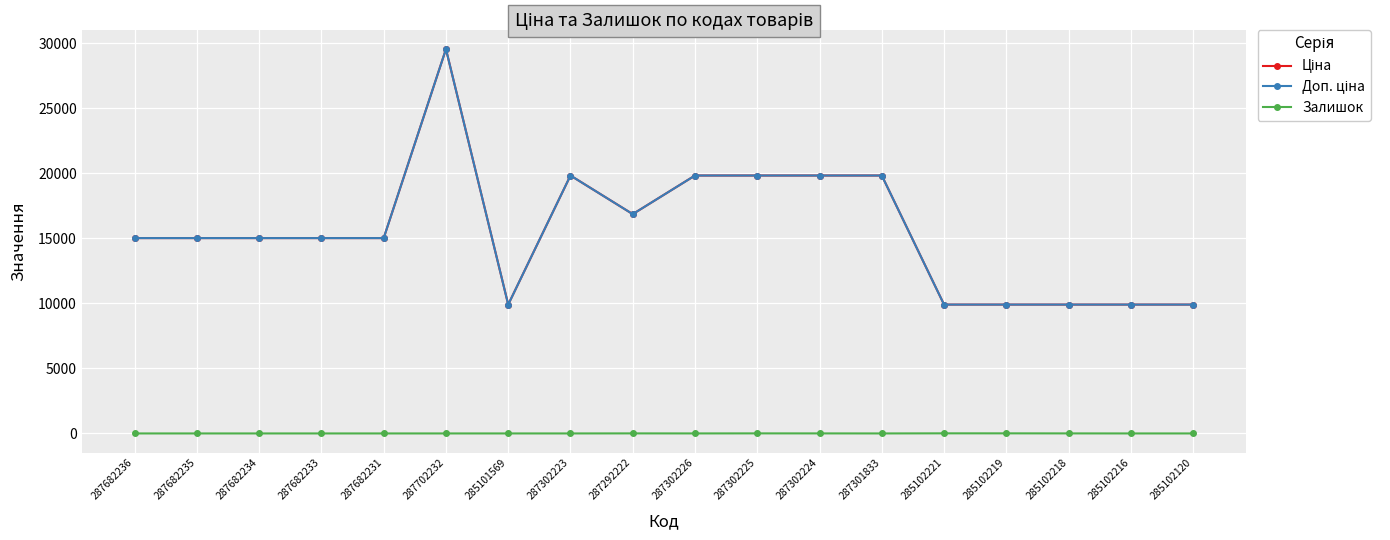

True or false: Доп. ціна and Ціна cross at least once.

False